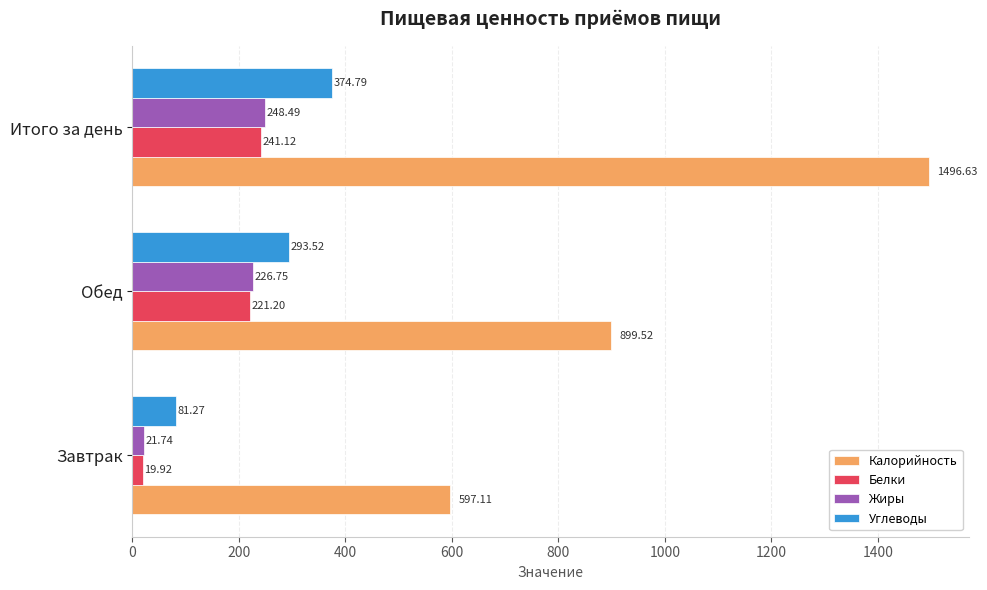

What is the difference between the maximum and second lowest values in the Углеводы series?

81.3